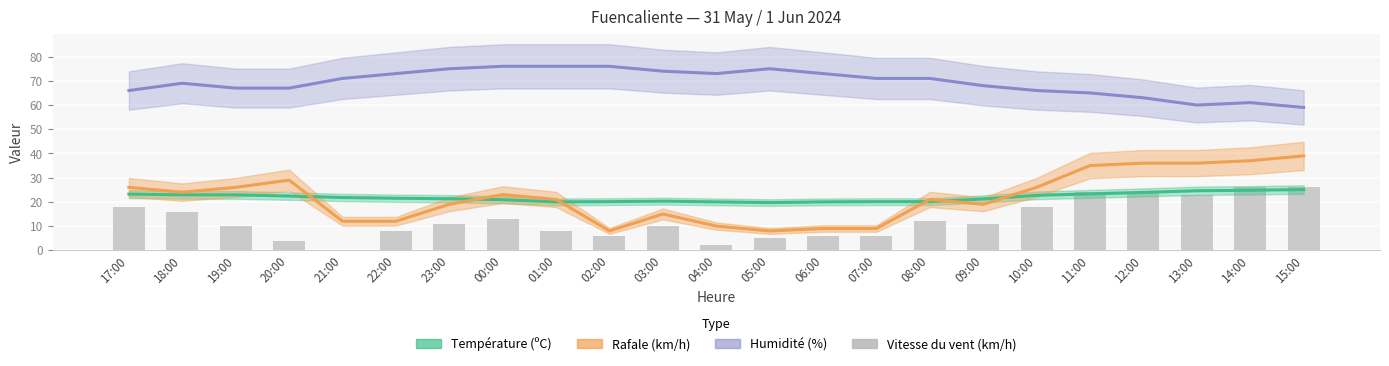

At which label is the value closest to 13?

00:00